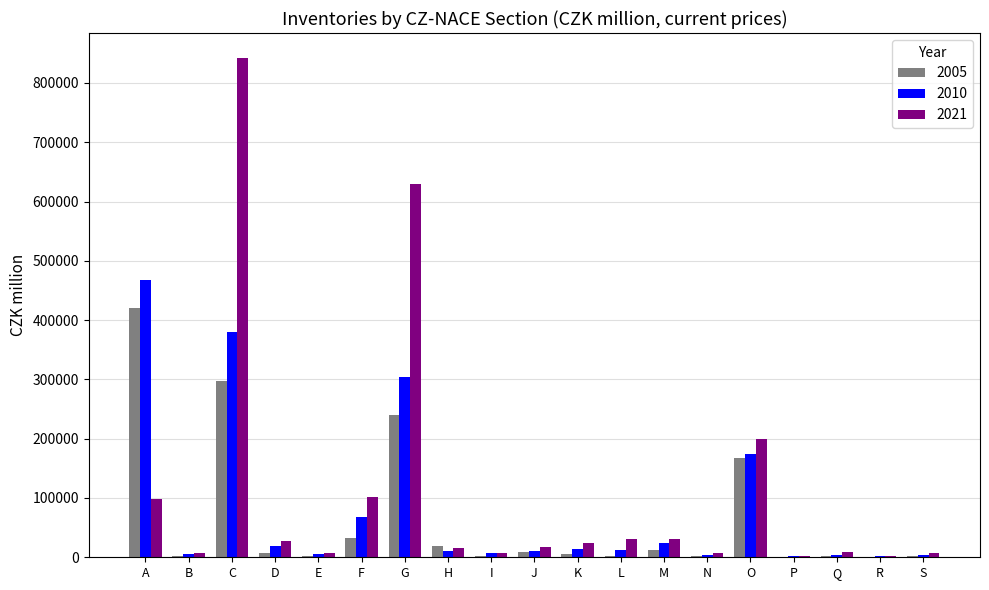

Does the chart contain stacked bars?

No